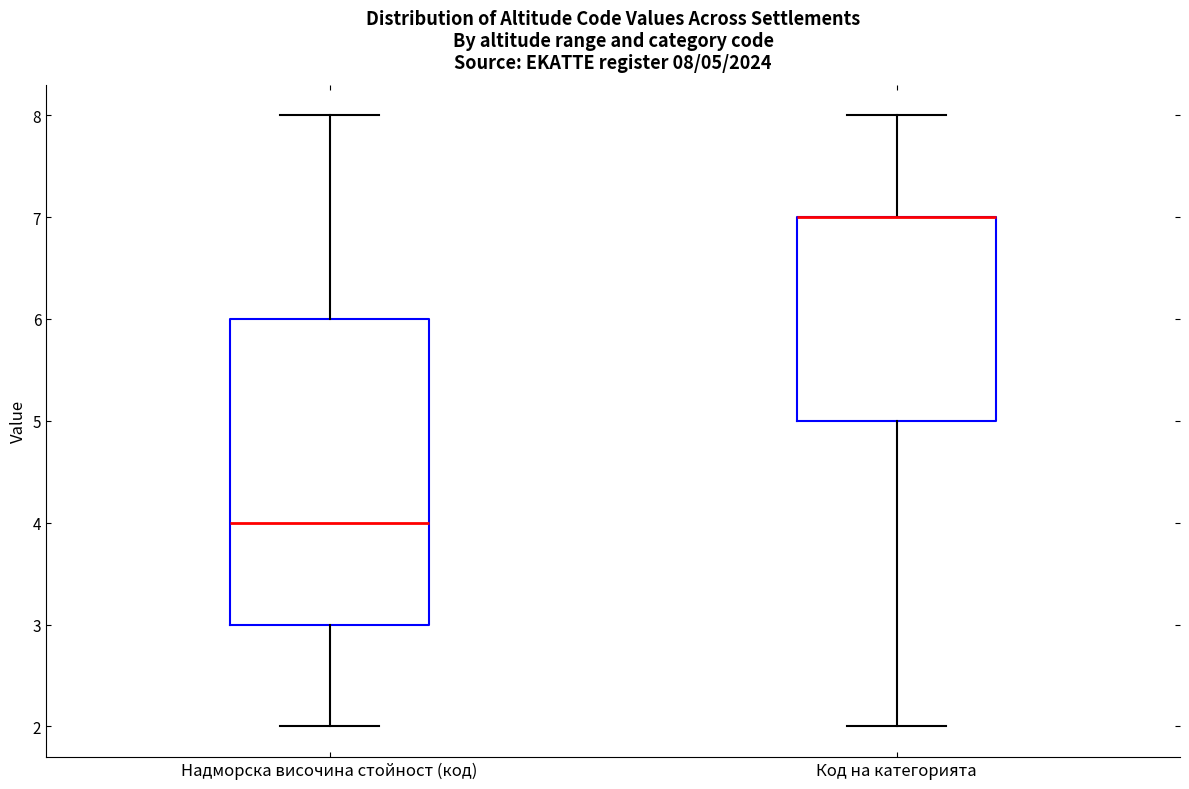

Which box is the tallest, from its lower edge to its upper edge?

Надморска височина стойност (код)